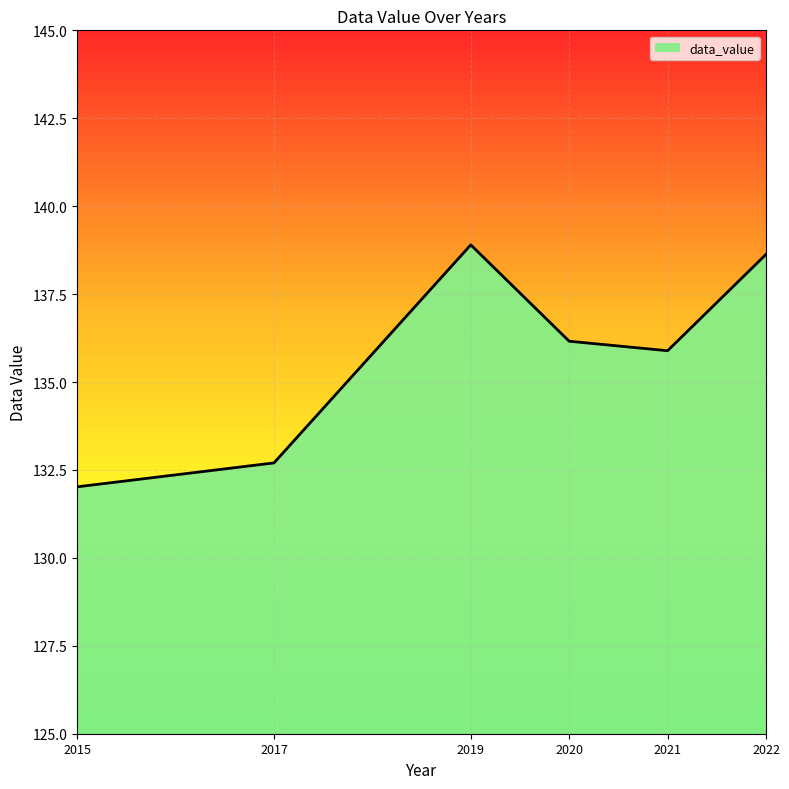

Reading right to left, transcribe all the data shown in this chart.

2022=138.6	2021=135.9	2020=136.2	2019=138.9	2017=132.7	2015=132.0